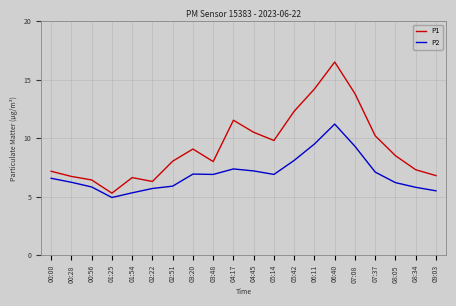

What are all the series names shown in the legend?

P1, P2